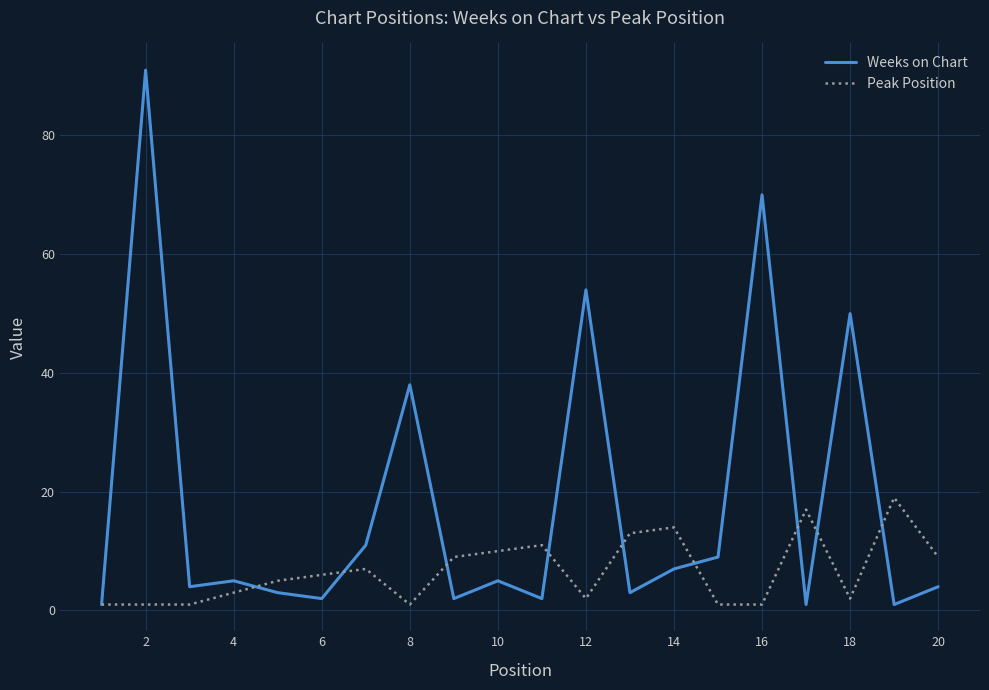

True or false: Weeks on Chart has more than 0 points higher than both neighbors.

True